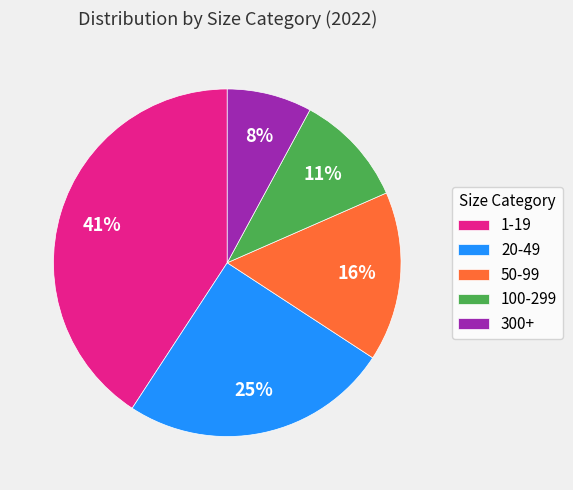

Is it true that 1-19 is 41% of the pie?

True